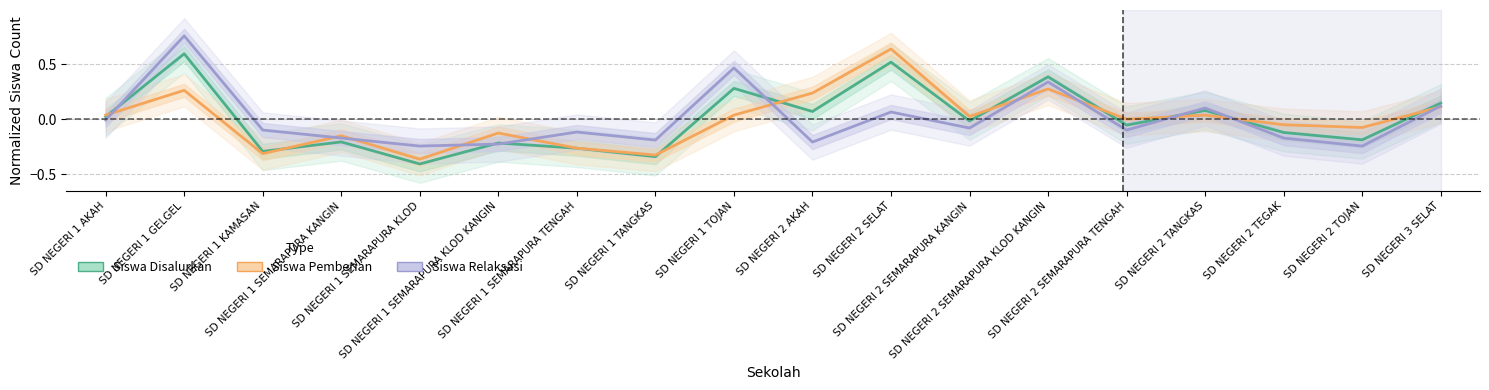

Reading left to right, list all the values displayed in this chart.

Siswa Disalurkan: 0.0	0.6	-0.3	-0.2	-0.4	-0.2	-0.3	-0.3	0.3	0.1	0.5	-0.0	0.4	-0.1	0.1	-0.1	-0.2	0.1
Siswa Pemberian: 0.0	0.3	-0.3	-0.1	-0.4	-0.1	-0.3	-0.3	0.0	0.2	0.6	0.0	0.3	0.0	0.0	-0.0	-0.1	0.1
Siswa Relaksasi: -0.0	0.8	-0.1	-0.2	-0.2	-0.2	-0.1	-0.2	0.5	-0.2	0.1	-0.1	0.3	-0.1	0.1	-0.2	-0.2	0.1